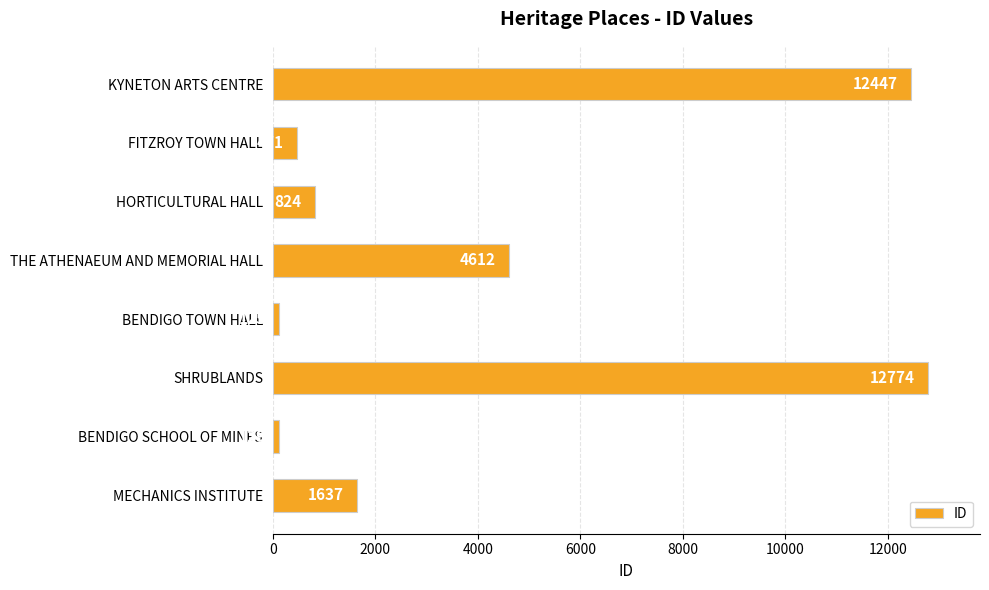

Are the bars horizontal?

Yes